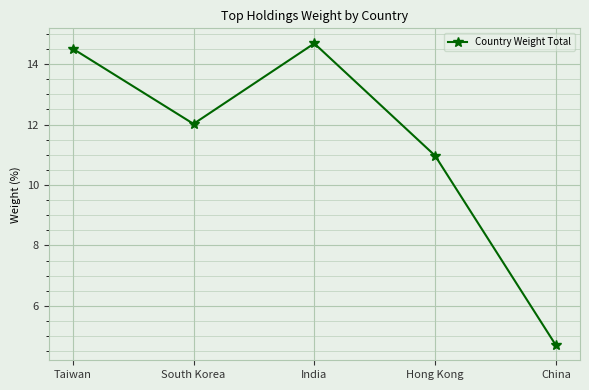

What is the minimum value shown in the chart?

4.7